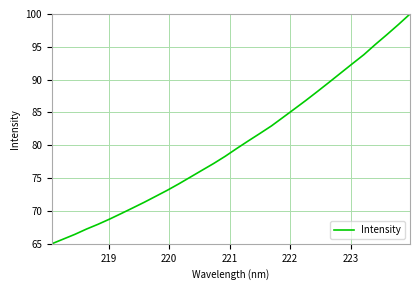

What is the maximum value shown in the chart?

100.0